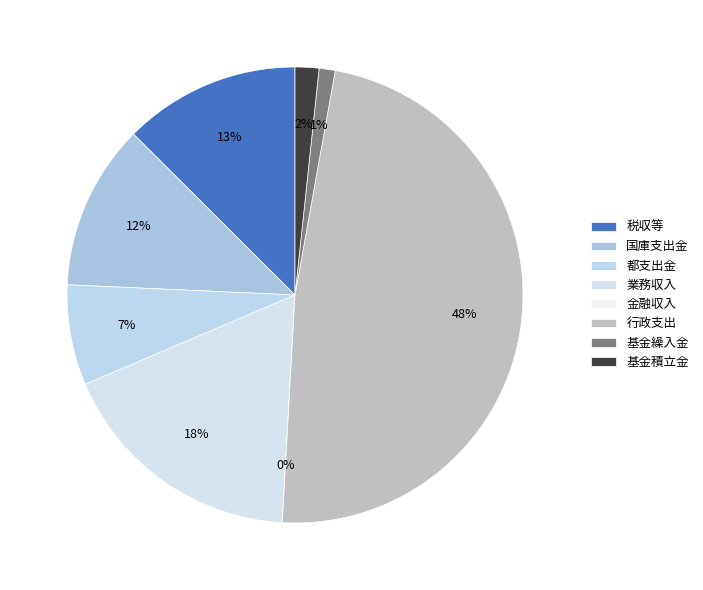

What is the ratio of the value at 行政支出 to the value at 国庫支出金?

4.1